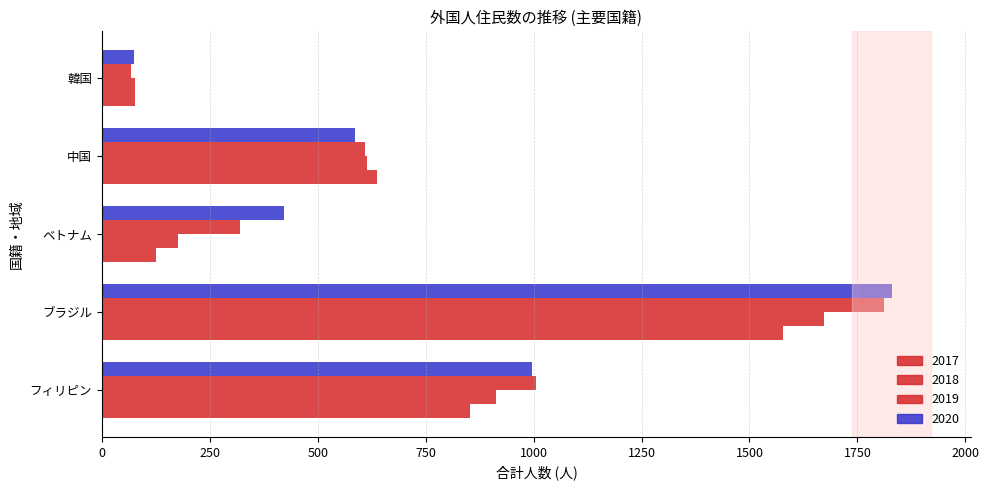

Count the number of data series in this chart.

4